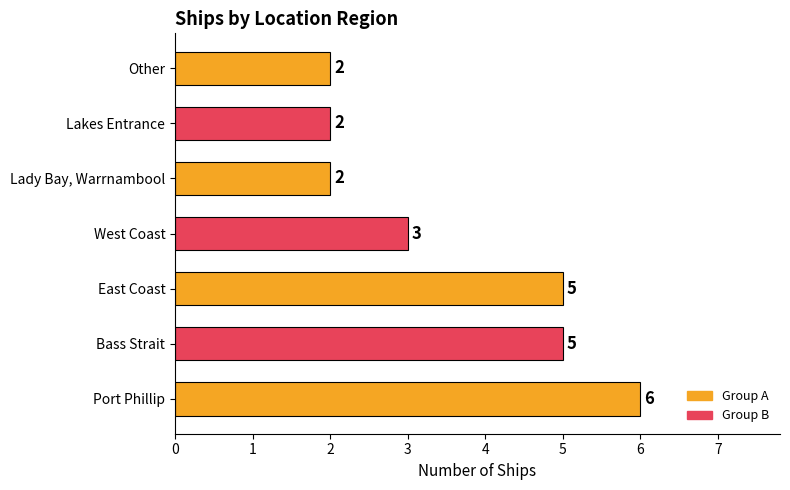

Reading bottom to top, transcribe all the data shown in this chart.

Port Phillip=6	Bass Strait=5	East Coast=5	West Coast=3	Lady Bay, Warrnambool=2	Lakes Entrance=2	Other=2